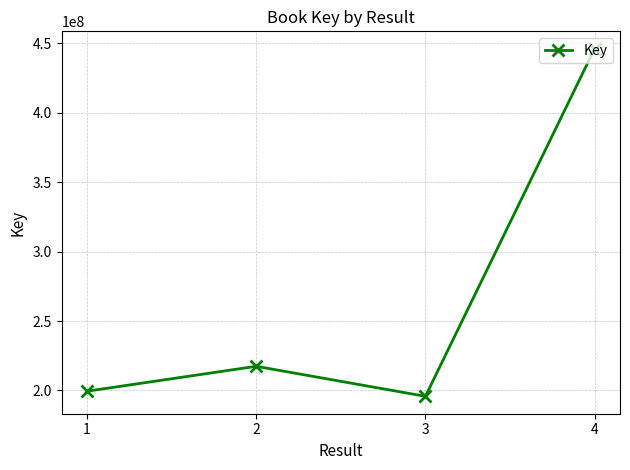

Reading right to left, transcribe all the data shown in this chart.

446131958	195756989	217395793	199453984